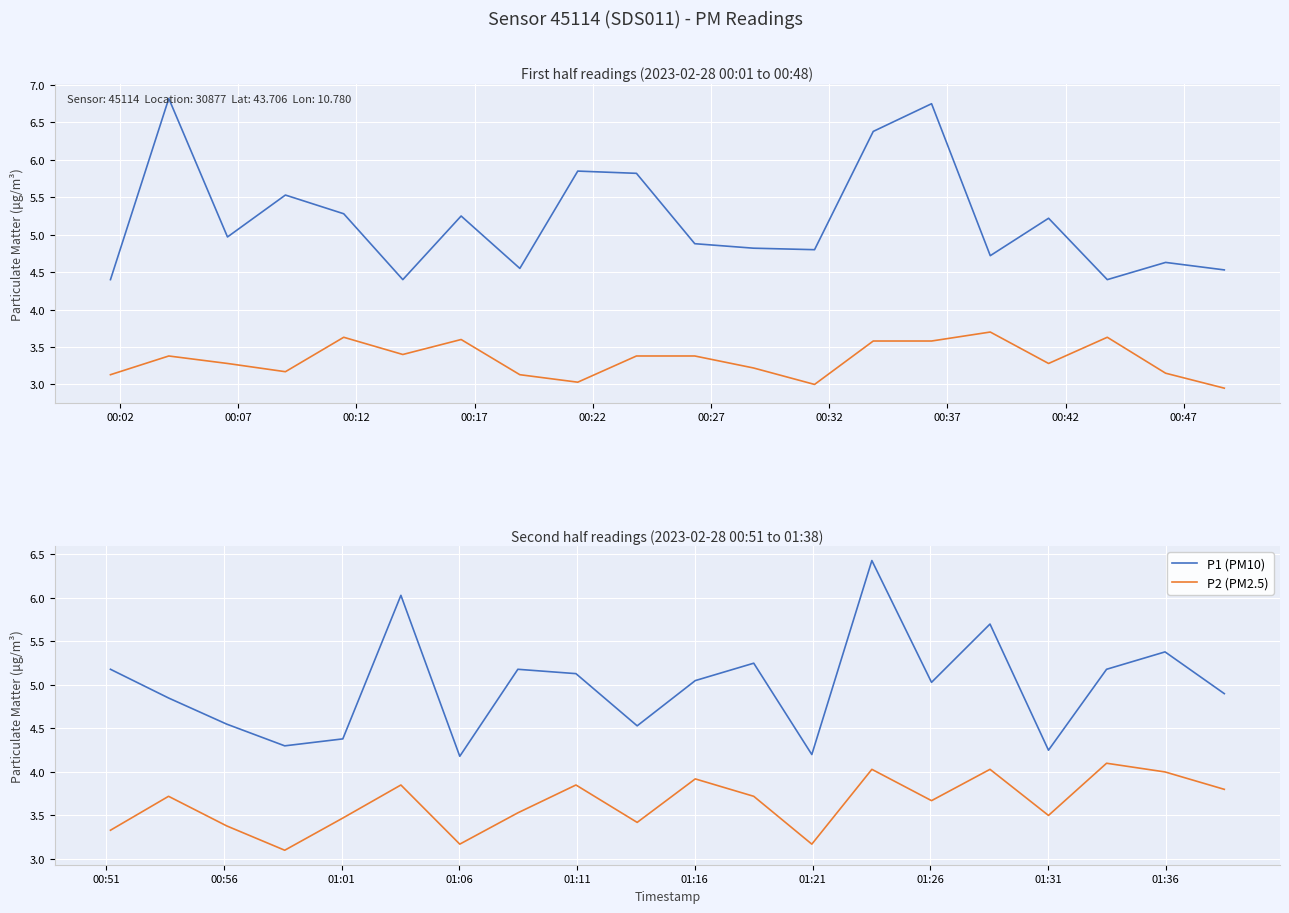

What is the value of the P2 (PM2.5) point at the 1st from the left?

3.3